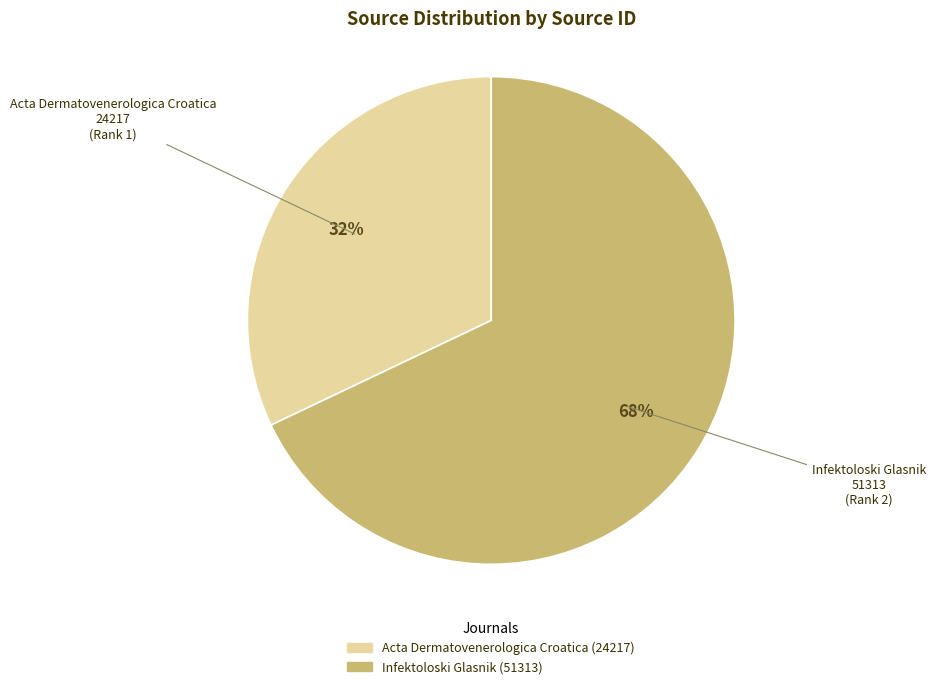

Count the number of slices in the pie.

2